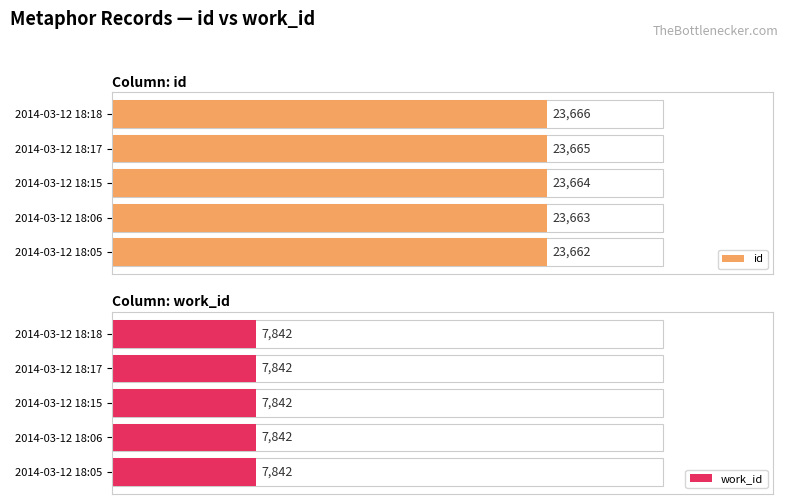

At how many categories does at least one series exceed 56?

5